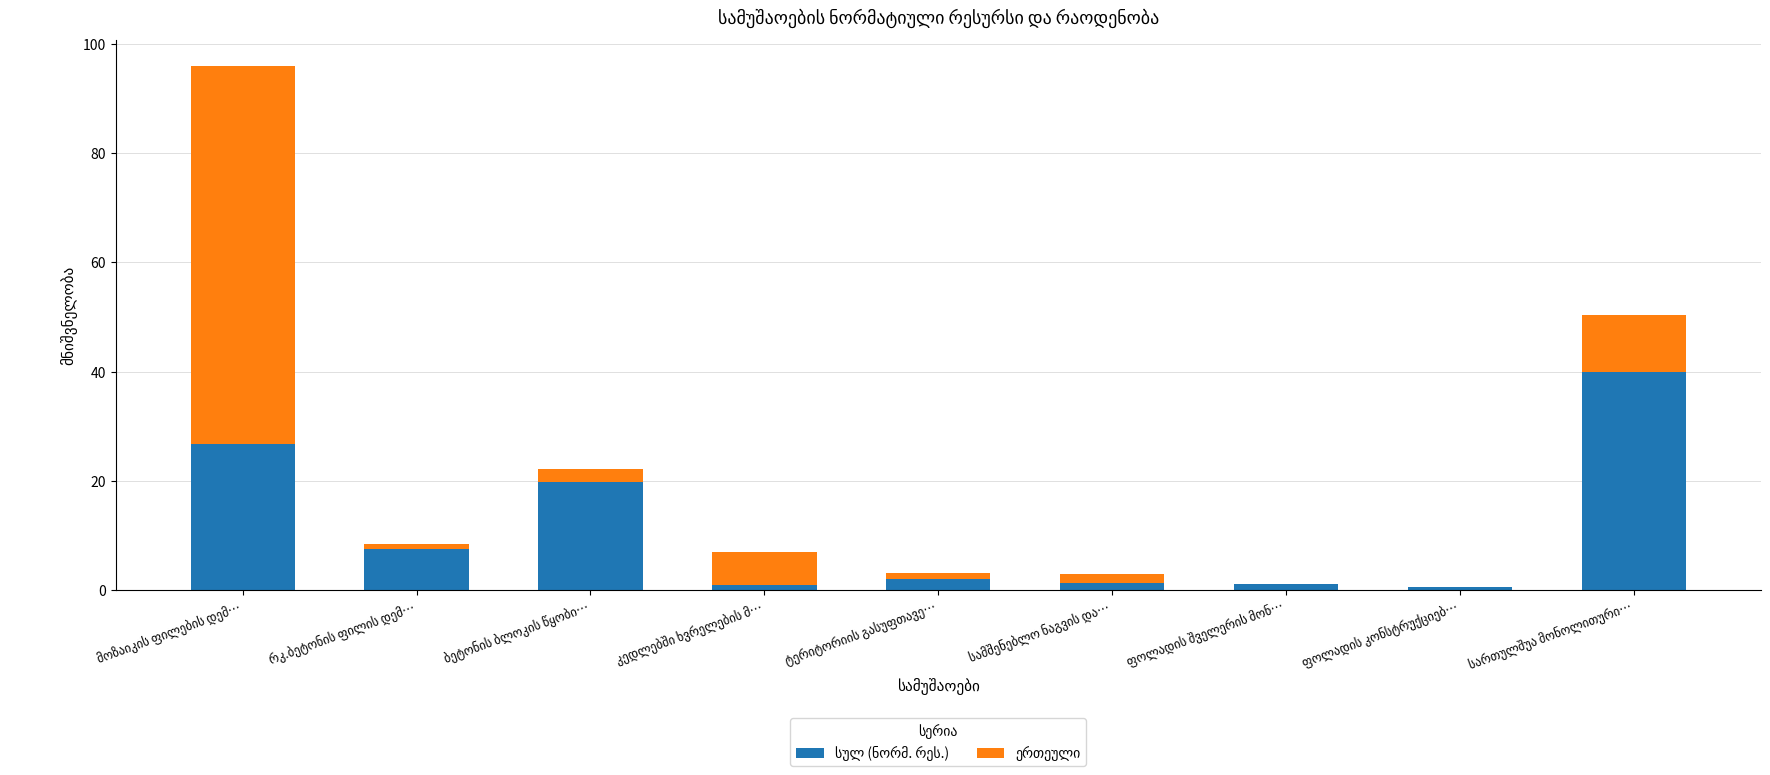

Are the bars horizontal?

No